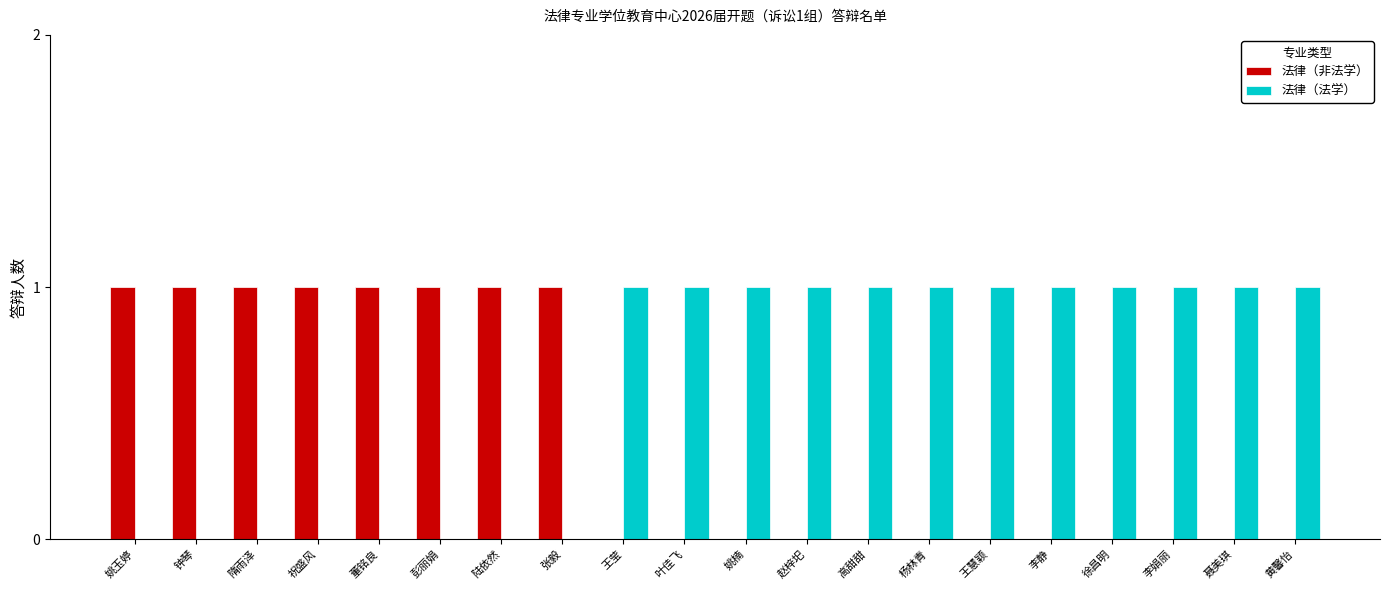

True or false: 法律（非法学） has a value of 0 at 祝盛风.

False